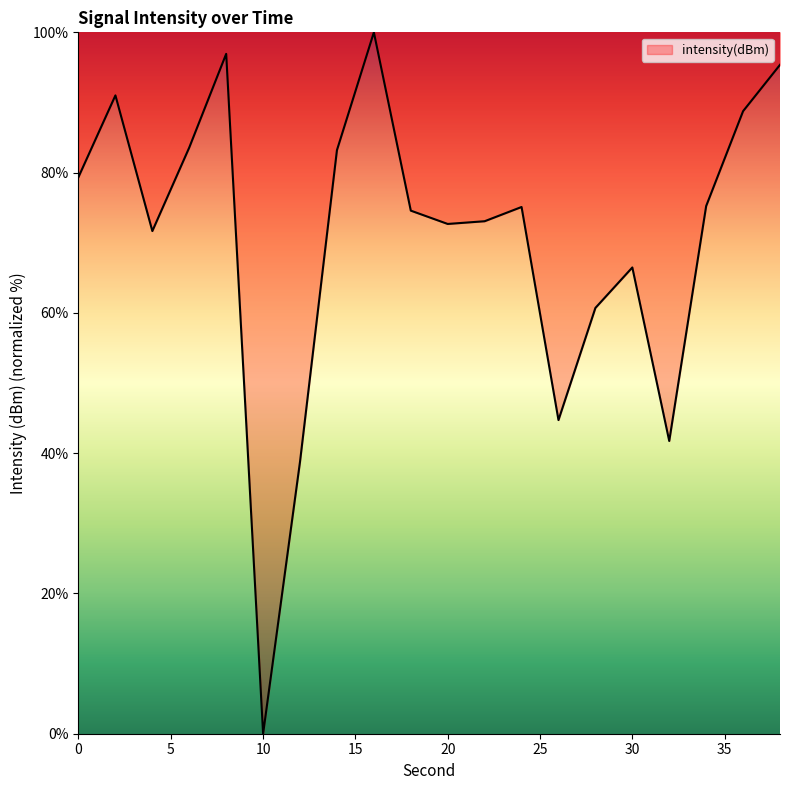

What is the greatest value displayed?

100.0